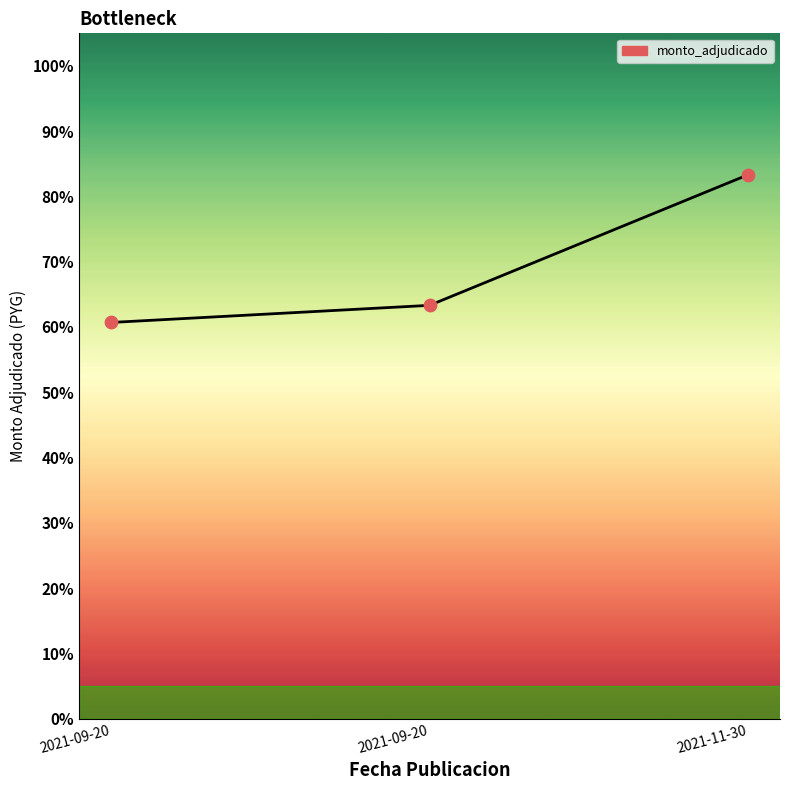

Does the chart have visible grid lines?

No